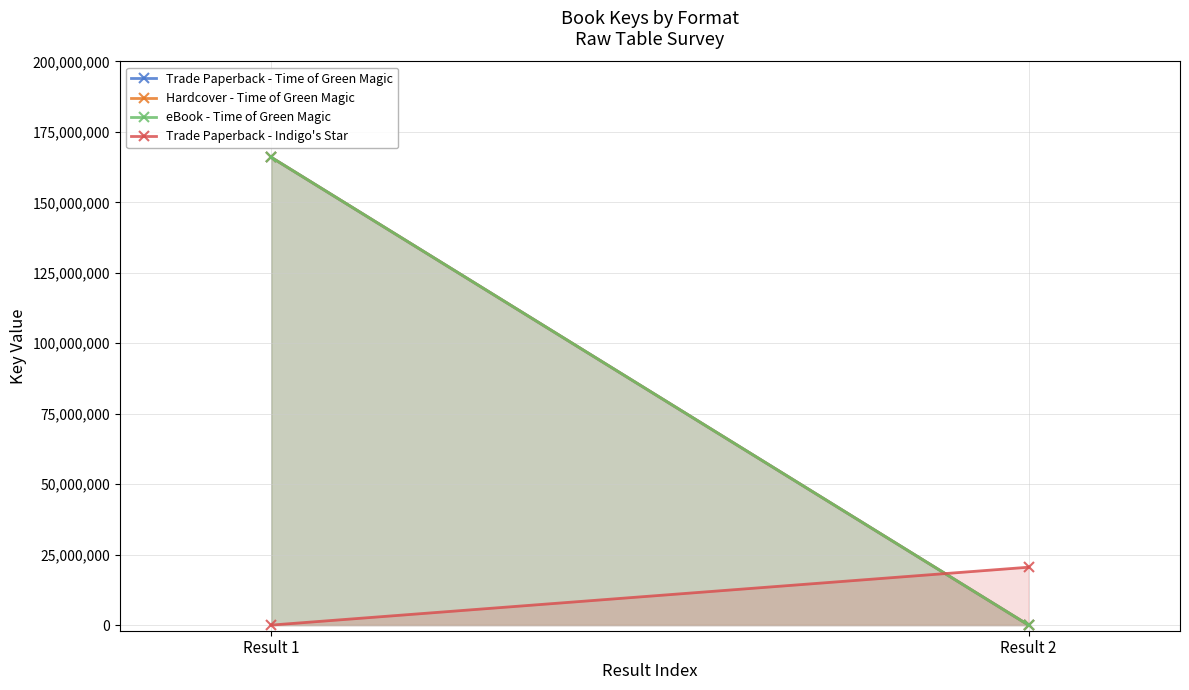

What is the maximum value for Trade Paperback - Time of Green Magic?

165989919